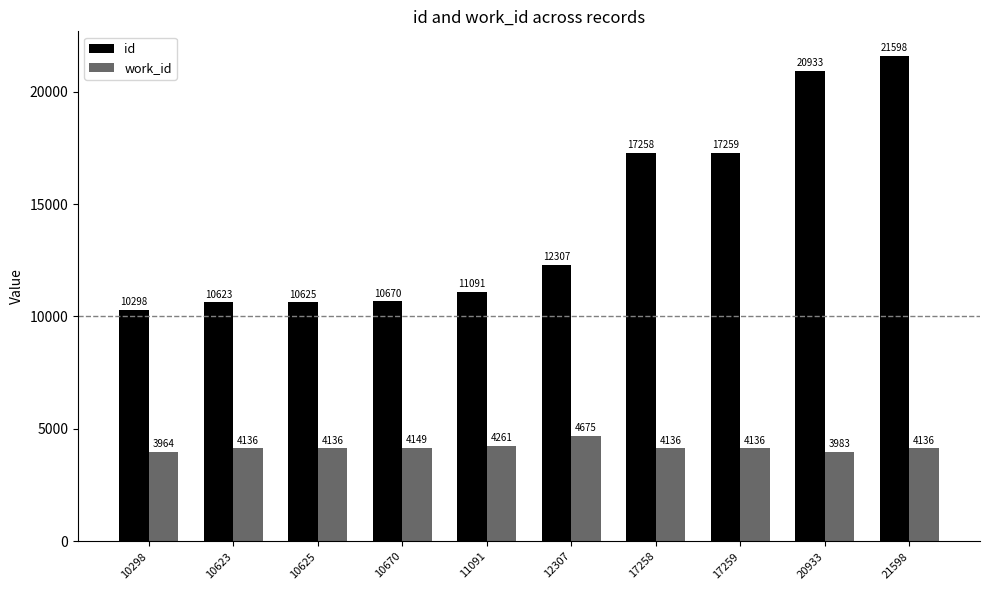

The id series shows 11091 at 11091. True or false?

True